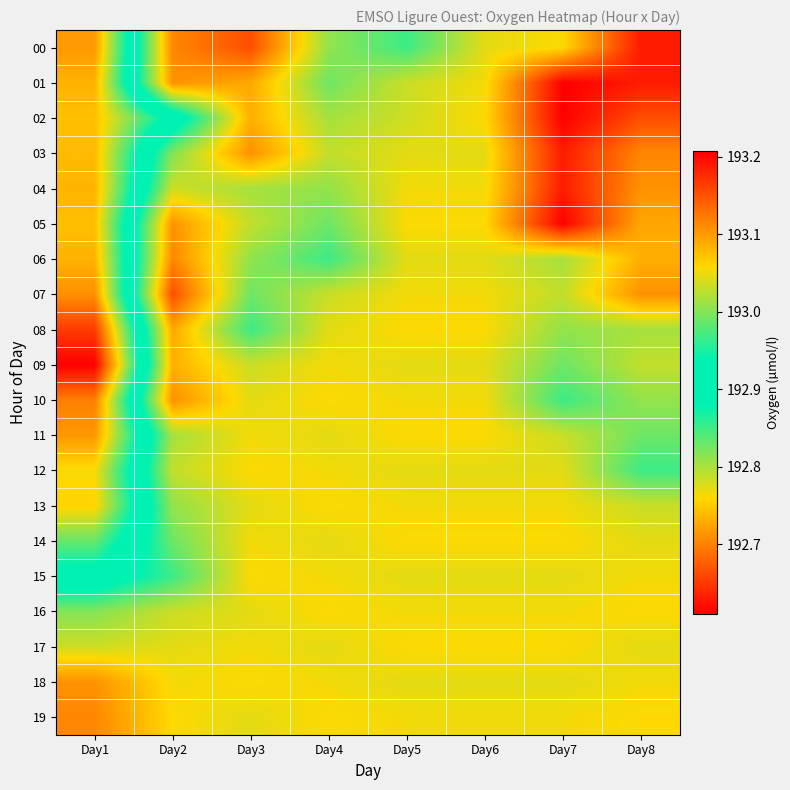

How many series are shown in this chart?

20